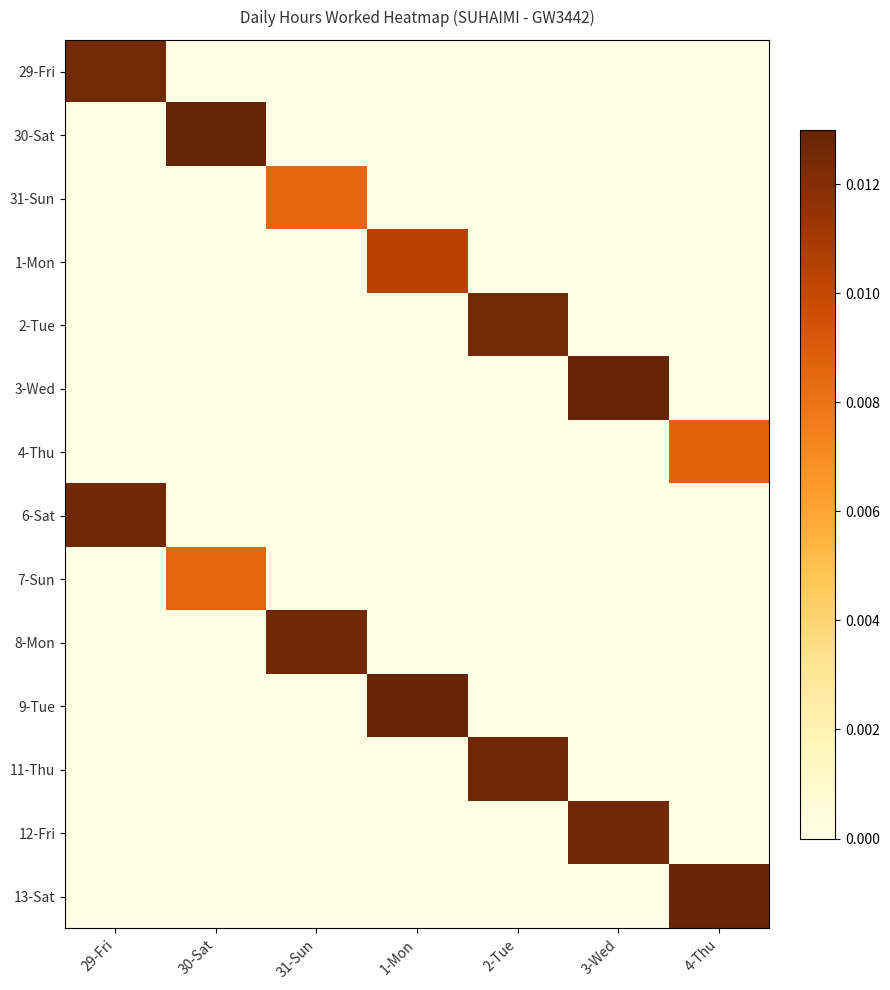

Which series has the largest range (max minus min)?

30-Sat